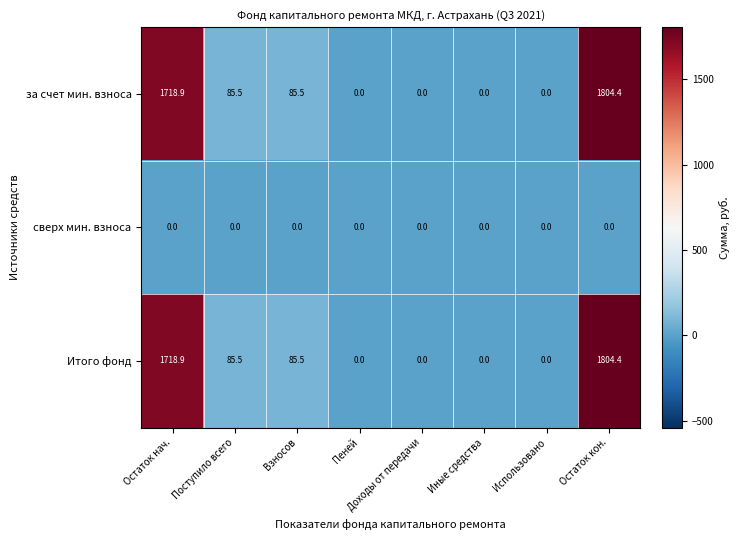

What is the difference between the highest and lowest values at Остаток нач.?

1718.9